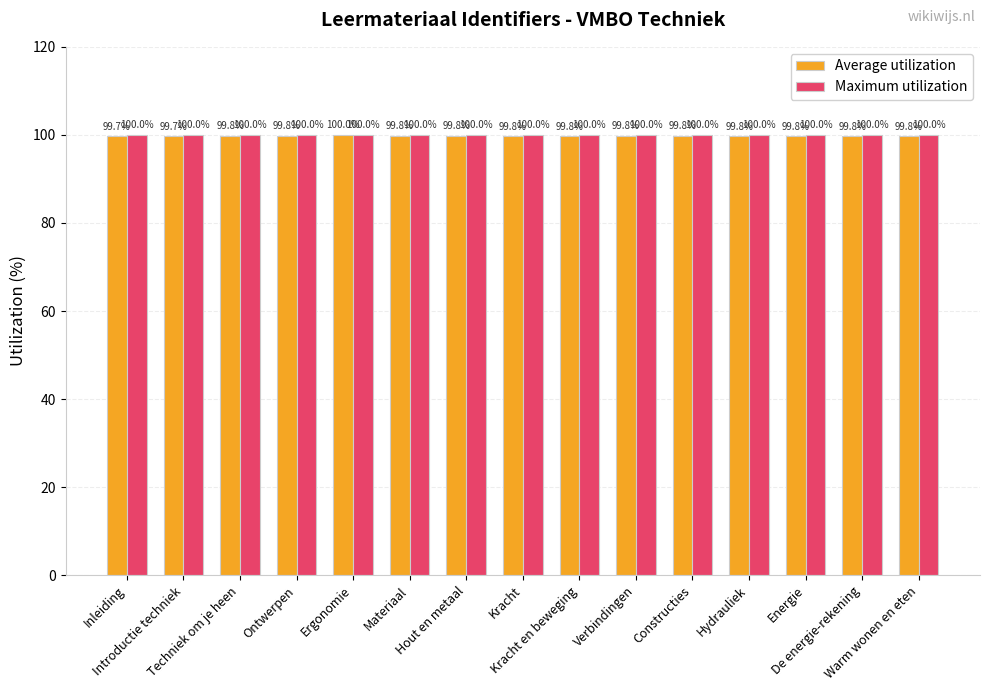

Which series changed the most between Inleiding and De energie-rekening?

Average utilization